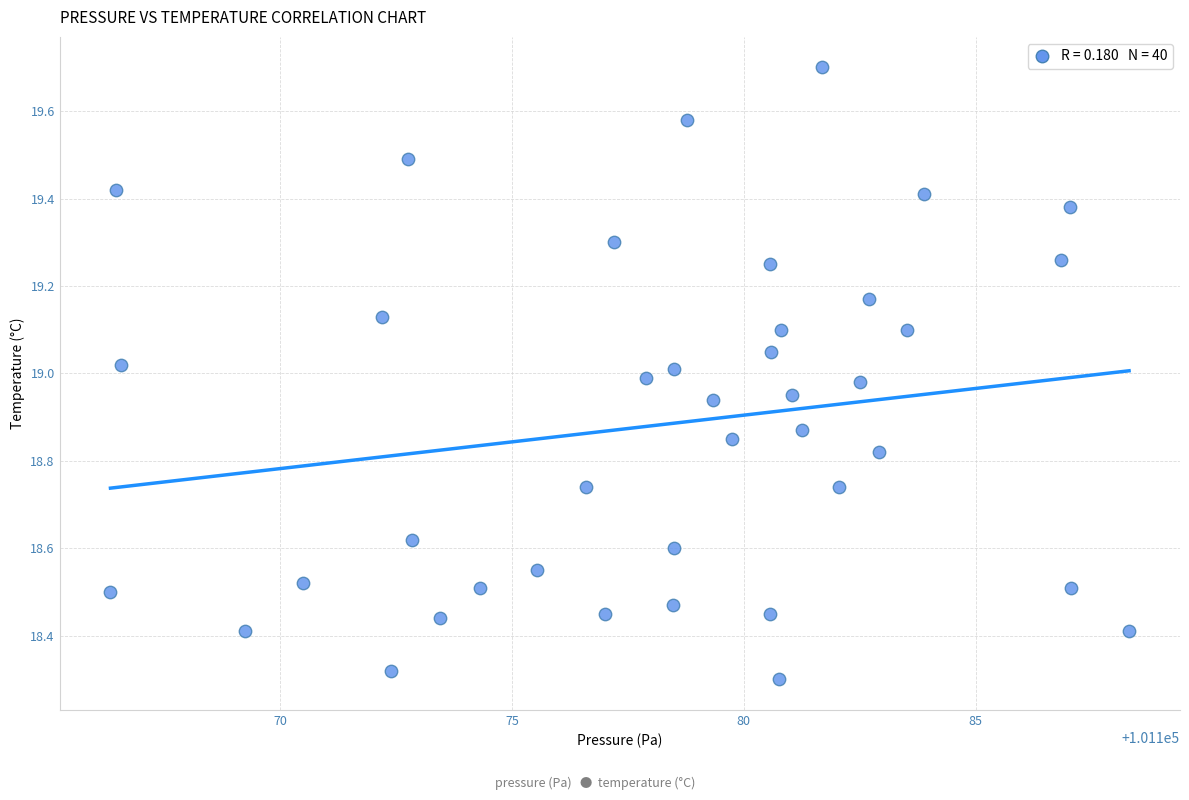

What is the range of X values (max minus min)?

22.0